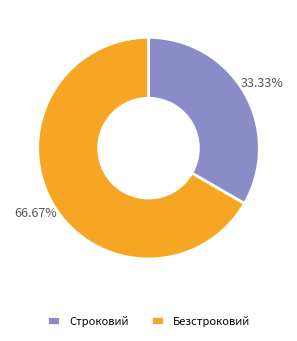

How many segments does this pie chart have?

2